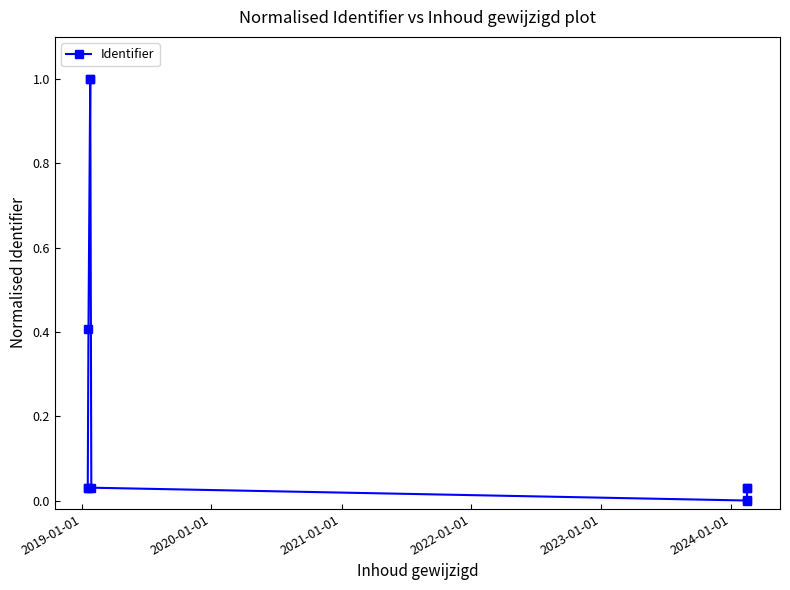

Does the chart have visible grid lines?

No